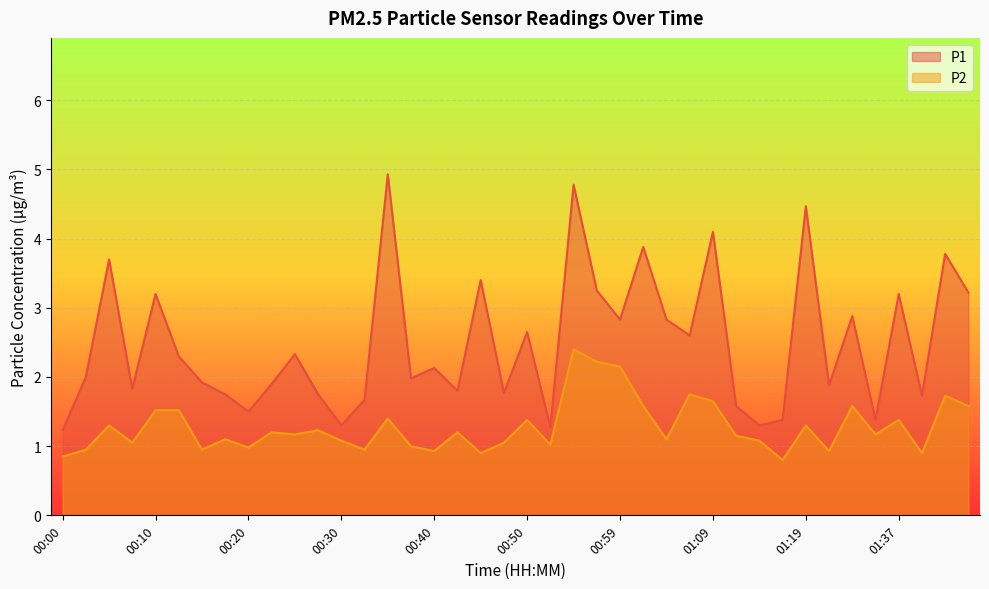

What is the label of the 7th point from the left?

00:15